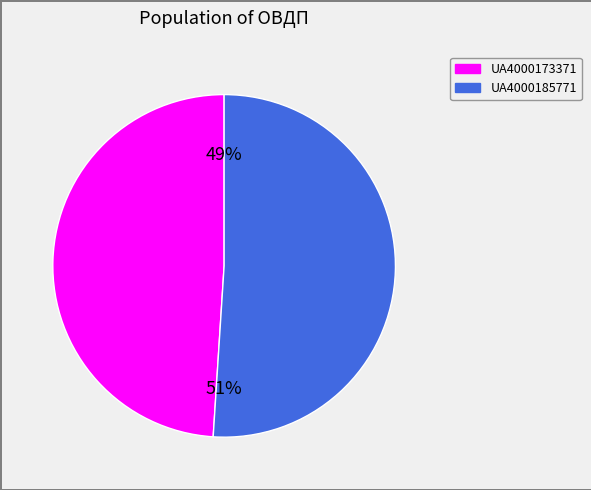

What percentage is the UA4000173371 slice, to the nearest percent?

49%